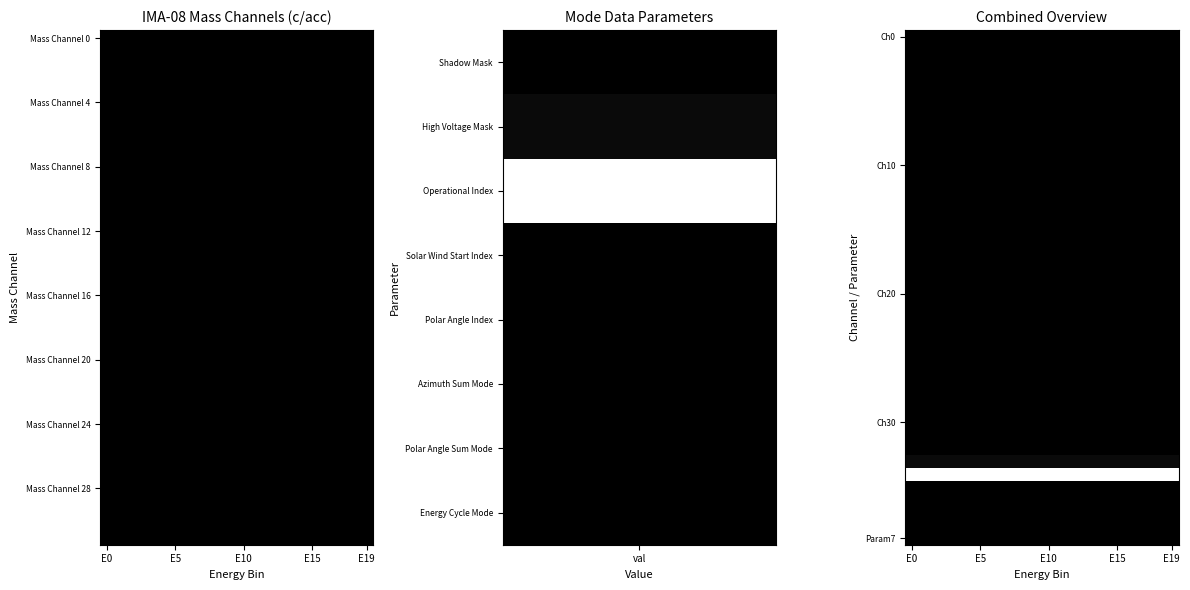

At how many categories does at least one series exceed 21?

20